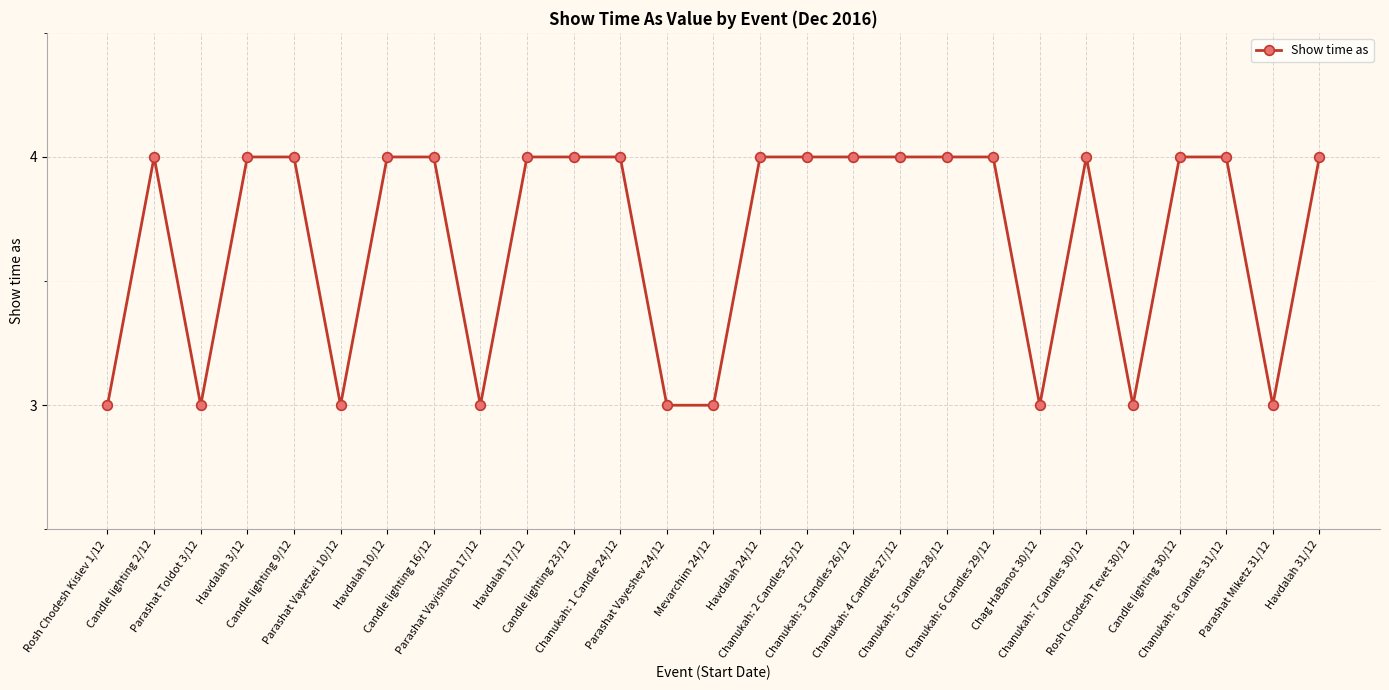

What is the greatest value displayed?

4